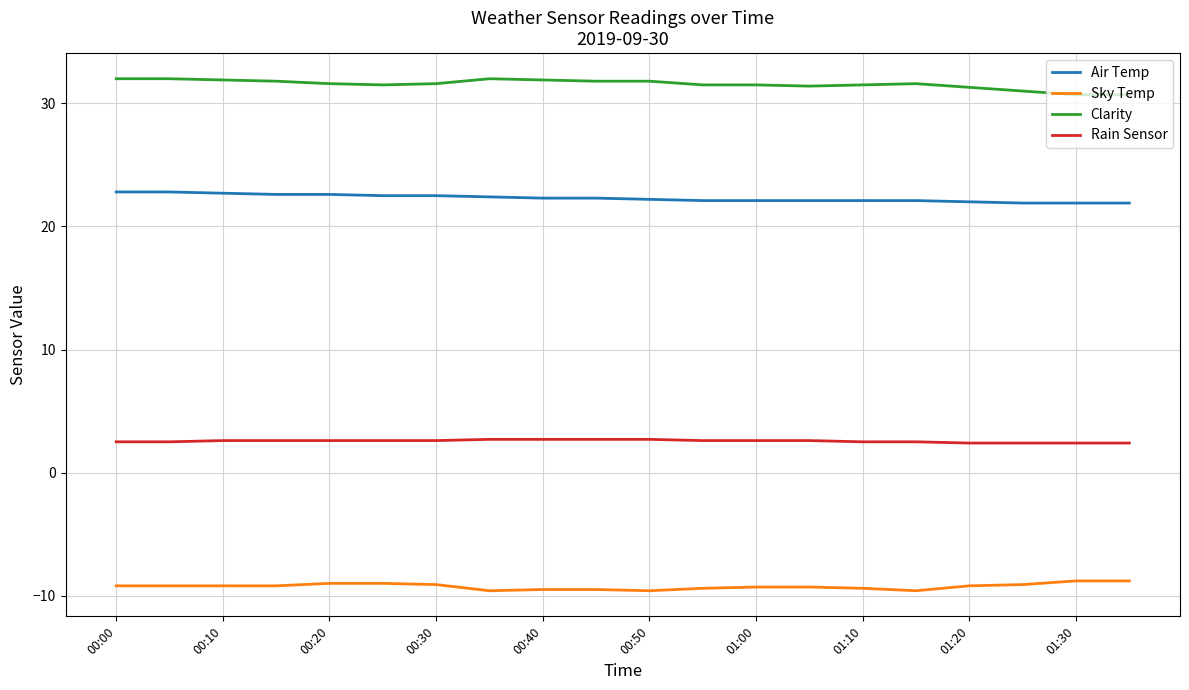

What is the minimum value for Air Temp?

21.9